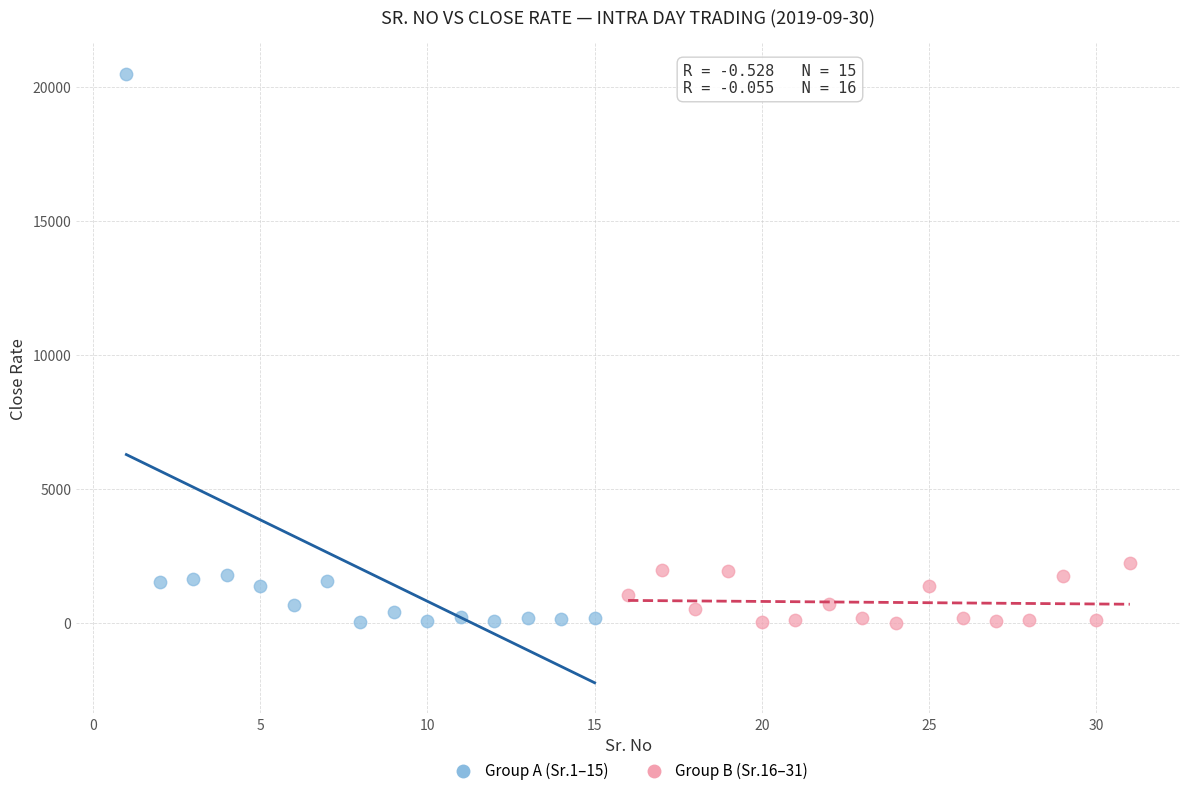

Which series has the largest Y range (max minus min)?

Group A (Sr.1–15)